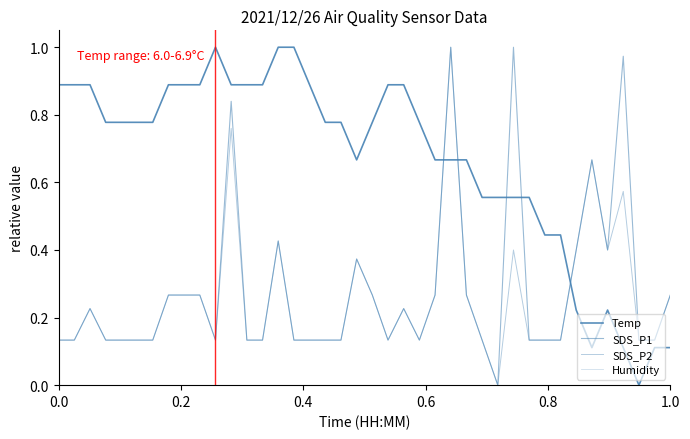

How many values in the SDS_P2 series exceed 0?

39